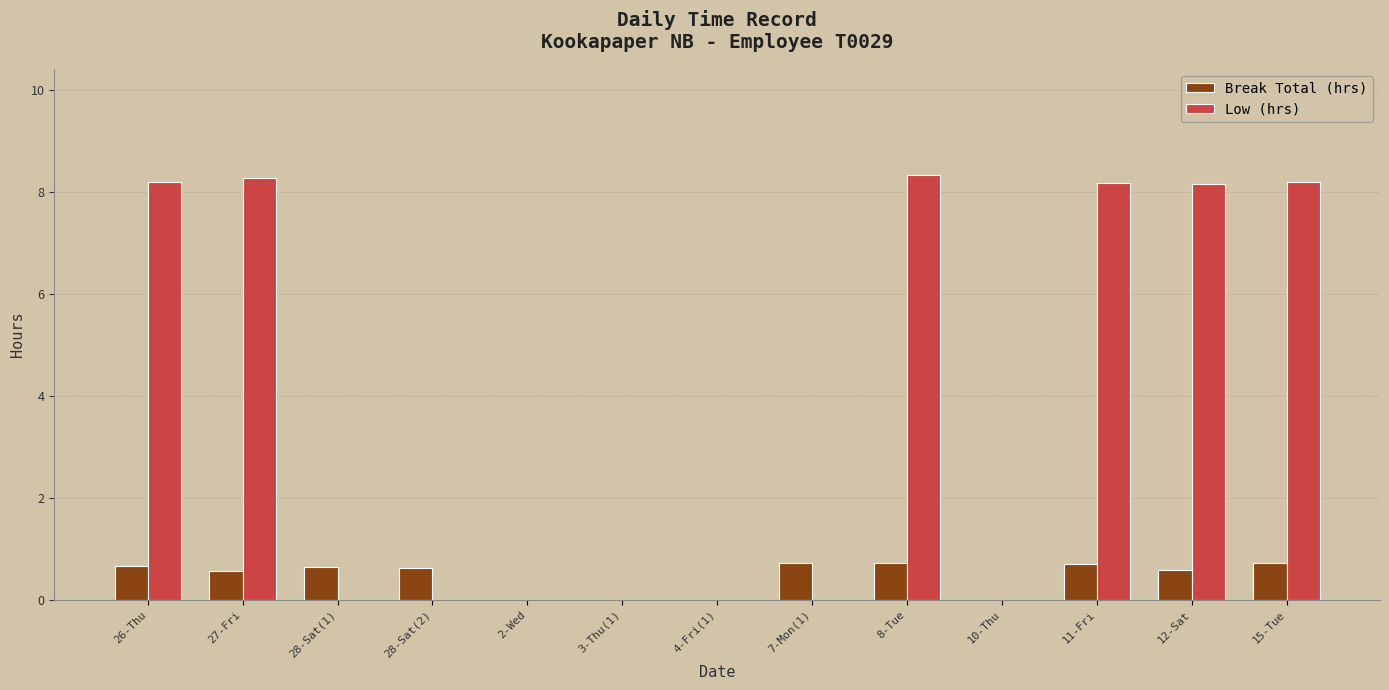

Does the chart contain stacked bars?

No